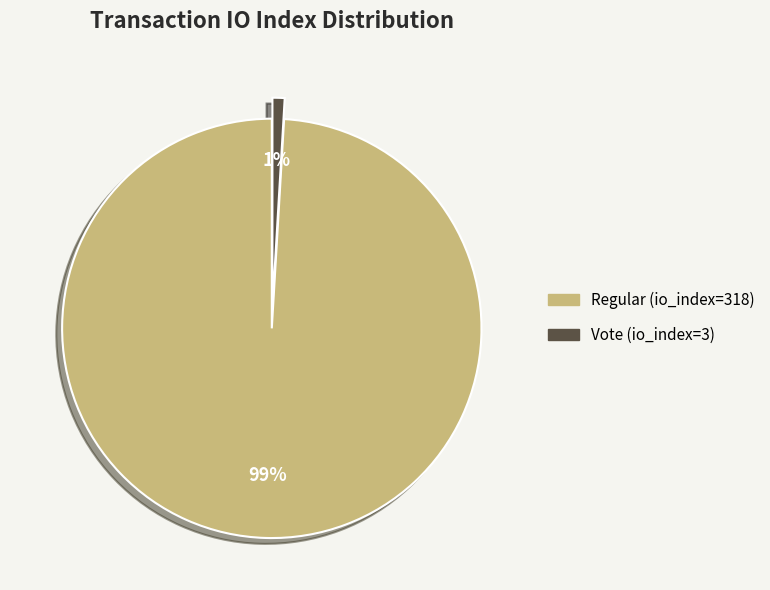

Is the sum of Vote (io_index=3) and Regular (io_index=318) greater than half?

Yes